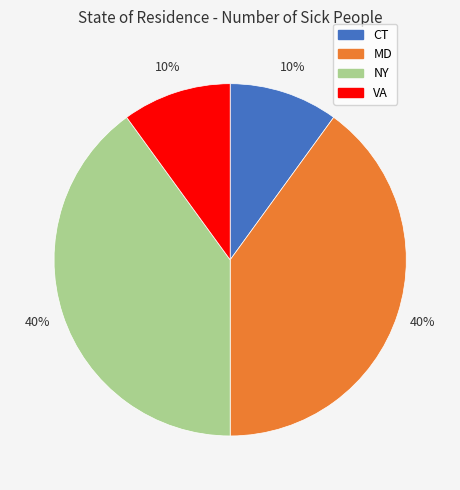

To the nearest percent, what is the difference between the largest and smallest slice percentages?

30%